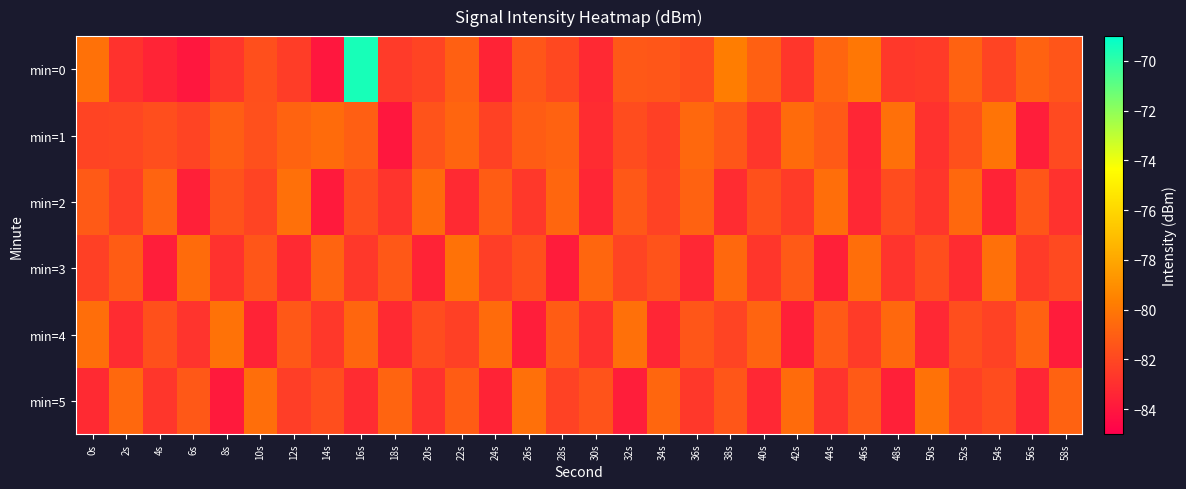

Reading left to right, transcribe all the data shown in this chart.

min=0: 0s=-80.2	2s=-82.9	4s=-83.5	6s=-84.0	8s=-82.7	10s=-81.7	12s=-82.4	14s=-84.0	16s=-69.5	18s=-82.5	20s=-82.1	22s=-81.0	24s=-83.5	26s=-81.4	28s=-82.0	30s=-83.2	32s=-81.3	34s=-81.4	36s=-81.7	38s=-79.7	40s=-81.0	42s=-82.7	44s=-80.7	46s=-80.0	48s=-82.6	50s=-82.5	52s=-80.9	54s=-82.1	56s=-80.9	58s=-81.4
min=1: 0s=-82.1	2s=-82.1	4s=-81.7	6s=-82.1	8s=-81.1	10s=-81.6	12s=-80.8	14s=-80.5	16s=-81.0	18s=-84.0	20s=-81.5	22s=-80.8	24s=-82.2	26s=-81.1	28s=-80.9	30s=-83.1	32s=-81.8	34s=-82.3	36s=-80.6	38s=-81.4	40s=-82.7	42s=-80.5	44s=-81.2	46s=-83.4	48s=-80.3	50s=-82.9	52s=-81.6	54s=-80.1	56s=-83.7	58s=-81.9
min=2: 0s=-81.2	2s=-82.4	4s=-80.8	6s=-83.6	8s=-81.5	10s=-82.1	12s=-80.3	14s=-83.9	16s=-81.7	18s=-82.8	20s=-80.5	22s=-83.2	24s=-81.1	26s=-82.6	28s=-80.7	30s=-83.4	32s=-81.3	34s=-82.2	36s=-80.9	38s=-83.1	40s=-81.6	42s=-82.5	44s=-80.4	46s=-83.3	48s=-81.8	50s=-82.7	52s=-80.6	54s=-83.5	56s=-81.4	58s=-82.9
min=3: 0s=-82.3	2s=-81.1	4s=-83.7	6s=-80.5	8s=-82.9	10s=-81.4	12s=-83.2	14s=-80.8	16s=-82.6	18s=-81.3	20s=-83.5	22s=-80.2	24s=-82.4	26s=-81.6	28s=-83.8	30s=-80.7	32s=-82.1	34s=-81.5	36s=-83.3	38s=-80.6	40s=-82.7	42s=-81.2	44s=-83.6	46s=-80.4	48s=-82.8	50s=-81.7	52s=-83.1	54s=-80.3	56s=-82.5	58s=-81.9
min=4: 0s=-80.4	2s=-83.1	4s=-81.6	6s=-82.8	8s=-80.2	10s=-83.5	12s=-81.3	14s=-82.6	16s=-80.7	18s=-83.2	20s=-81.8	22s=-82.3	24s=-80.5	26s=-83.7	28s=-81.1	30s=-82.9	32s=-80.3	34s=-83.4	36s=-81.4	38s=-82.1	40s=-80.8	42s=-83.6	44s=-81.2	46s=-82.5	48s=-80.6	50s=-83.3	52s=-81.7	54s=-82.2	56s=-80.9	58s=-83.8
min=5: 0s=-83.2	2s=-80.6	4s=-82.7	6s=-81.3	8s=-83.9	10s=-80.4	12s=-82.4	14s=-81.7	16s=-83.1	18s=-80.8	20s=-82.9	22s=-81.1	24s=-83.5	26s=-80.3	28s=-82.2	30s=-81.5	32s=-83.7	34s=-80.7	36s=-82.6	38s=-81.4	40s=-83.3	42s=-80.5	44s=-82.8	46s=-81.2	48s=-83.6	50s=-80.2	52s=-82.3	54s=-81.8	56s=-83.4	58s=-80.9